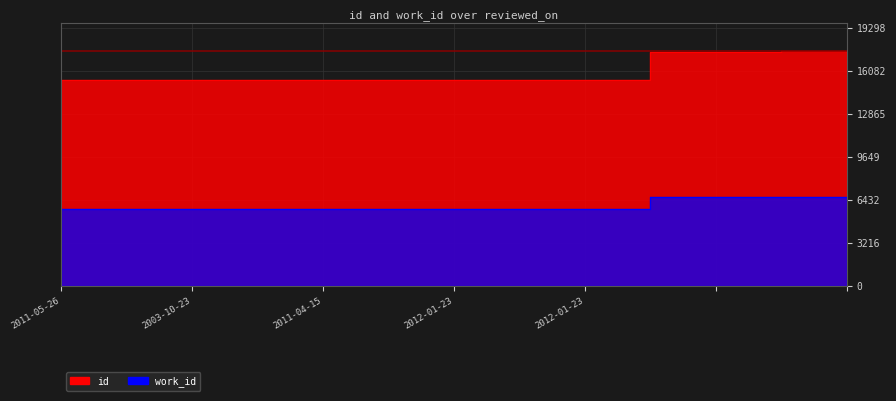

True or false: id has more than 2 interior local peaks.

False